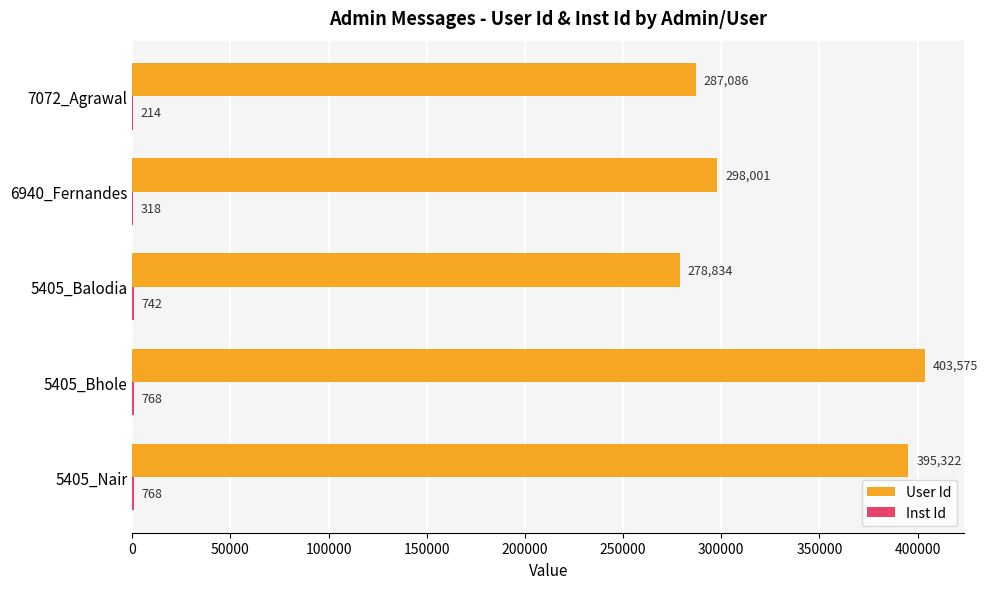

The User Id series shows 112542 at 6940_Fernandes. True or false?

False